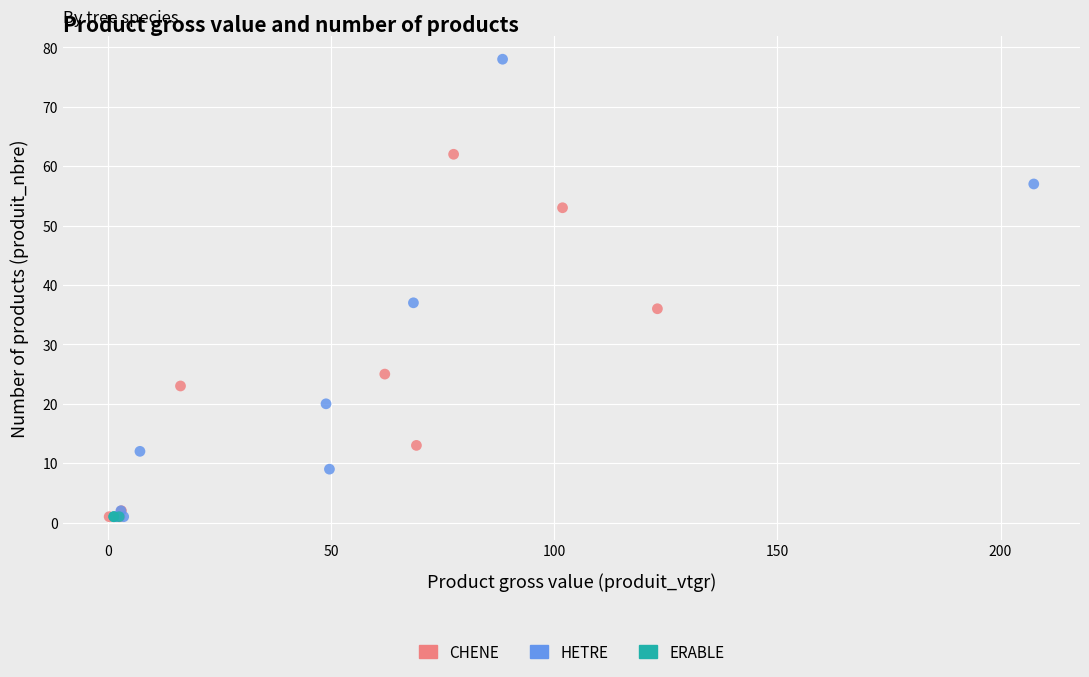

What are all the series names shown in the legend?

CHENE, HETRE, ERABLE